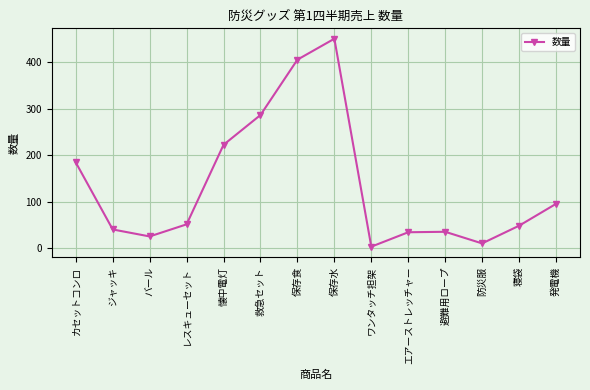

What is the sum of the values at 防災服 and レスキューセット?

61